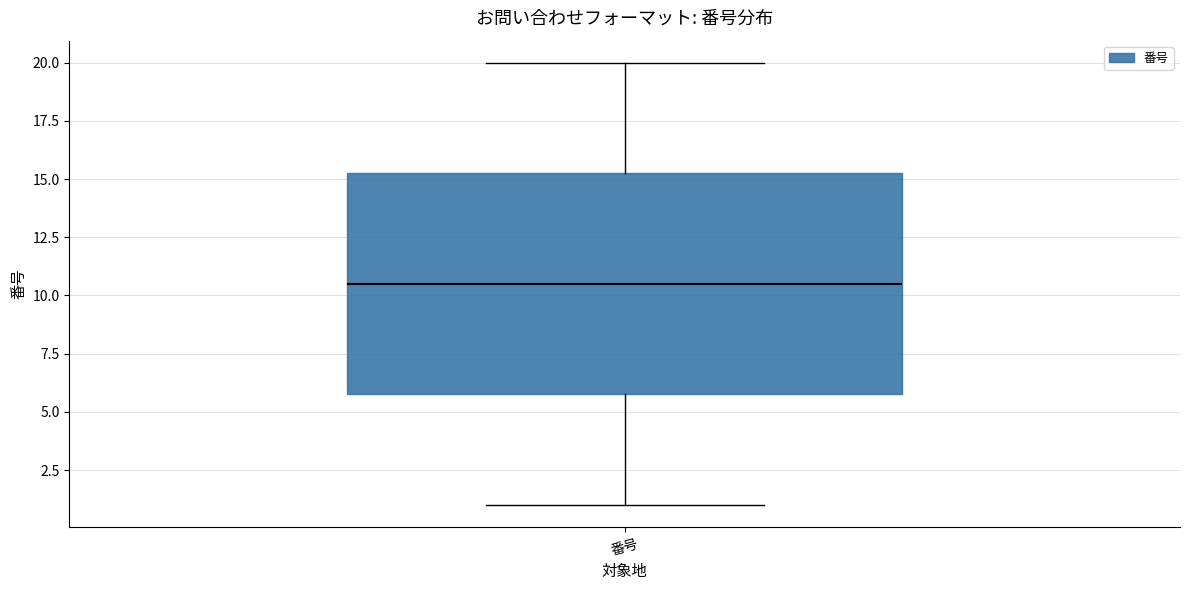

Where does the median line of the box for 番号 sit on the y-axis? The values are not printed on the chart, so give them approximately, as read against the axis.

10.5